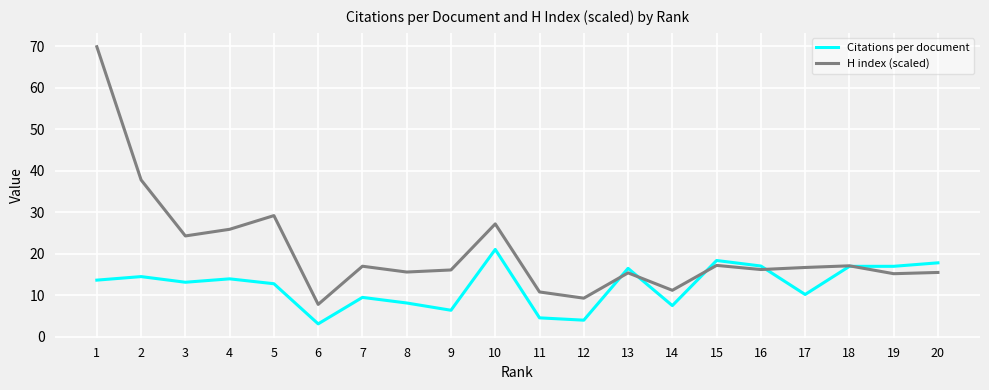

Is it true that H index (scaled) equals 37.8 at 2?

True